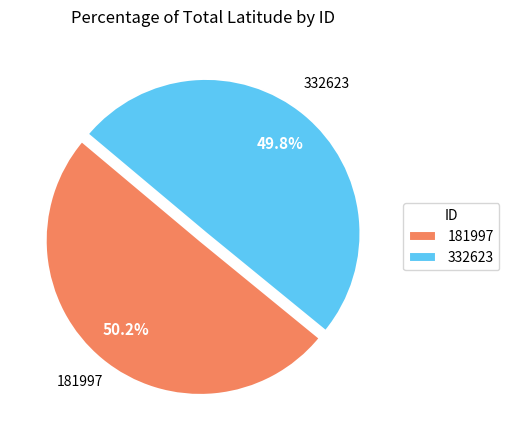

Is there any slice that represents more than half of the pie?

Yes